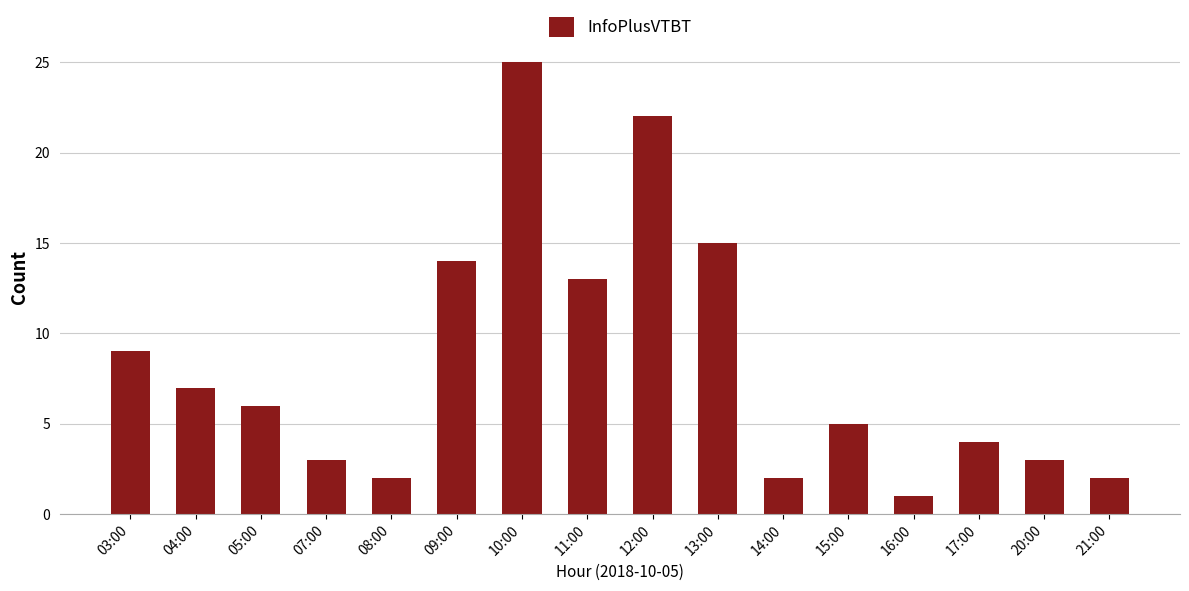

What is the change in value from 05:00 to 07:00?

-3